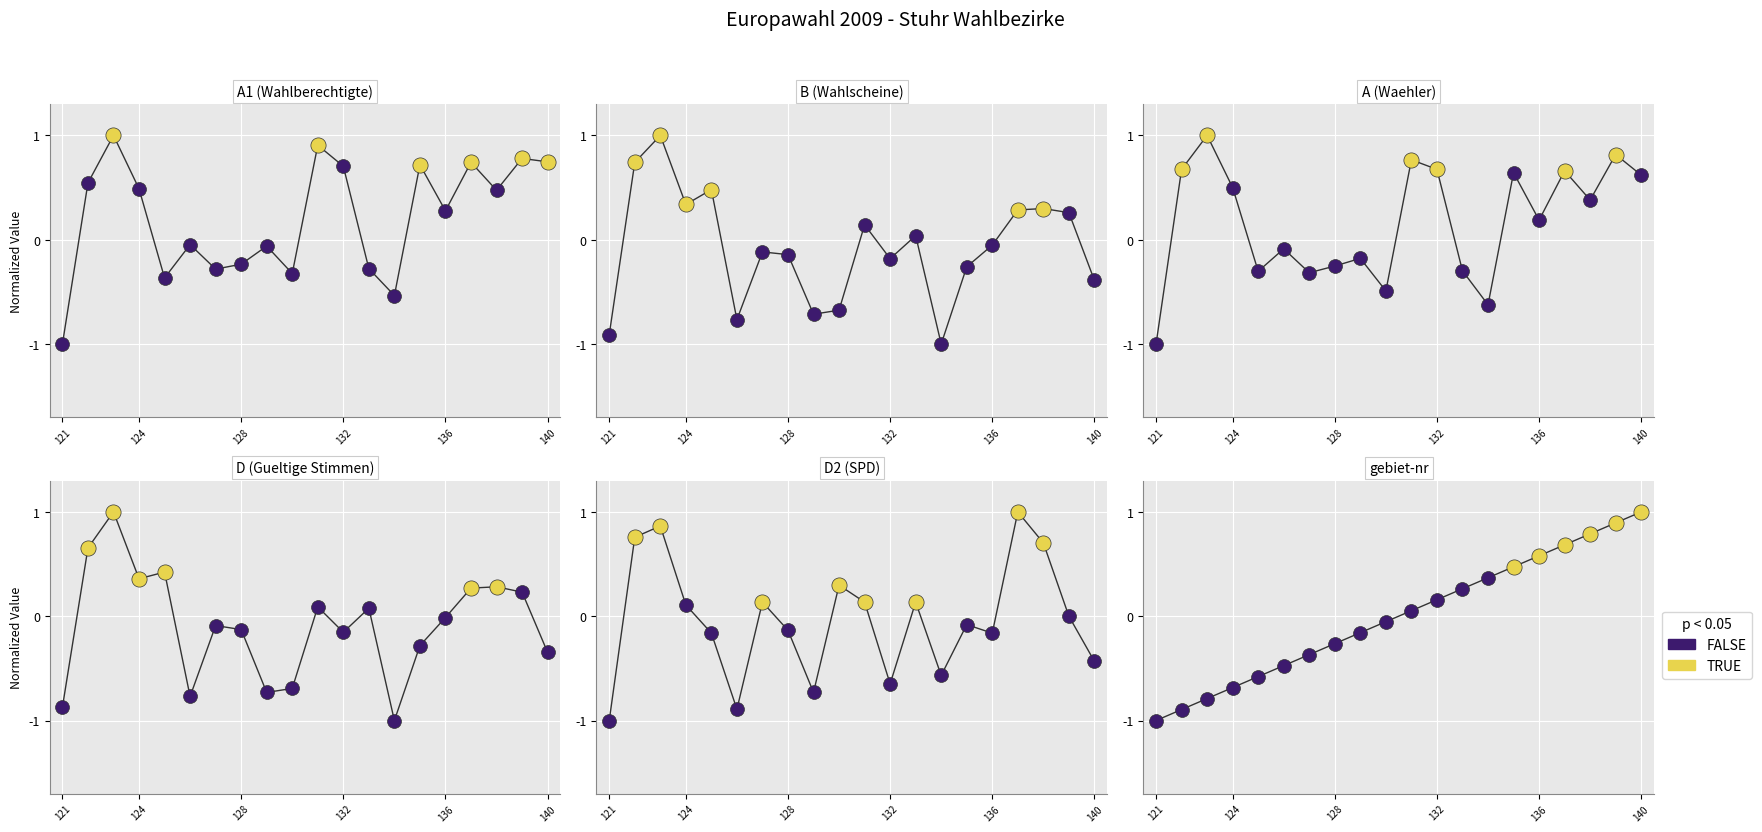

At which category is the sum across all series the highest?

123